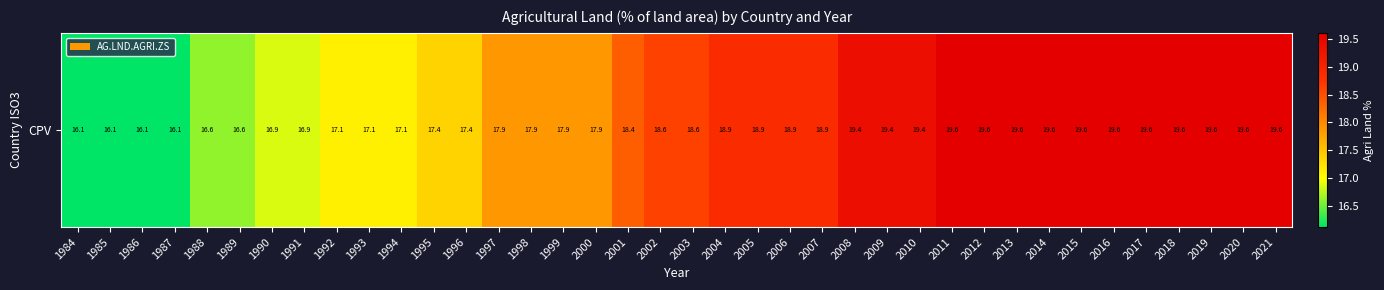

How many categories are shown in the chart?

38